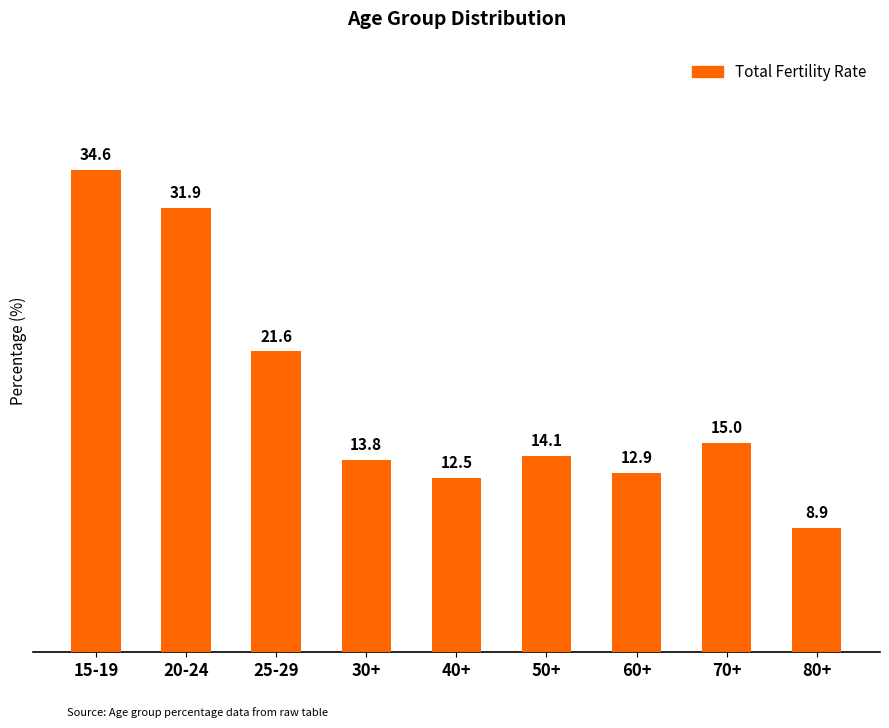

What is the difference between the values at 25-29 and 20-24?

10.3